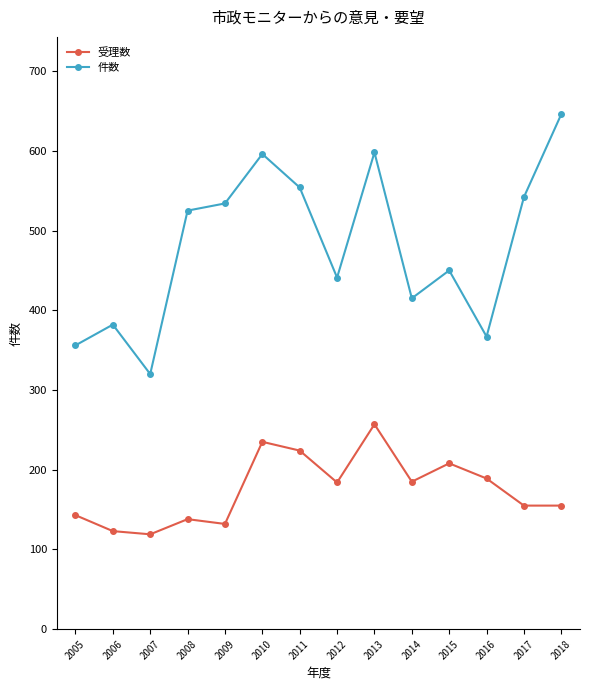

What is the value of the 受理数 point at the 5th from the left?

132